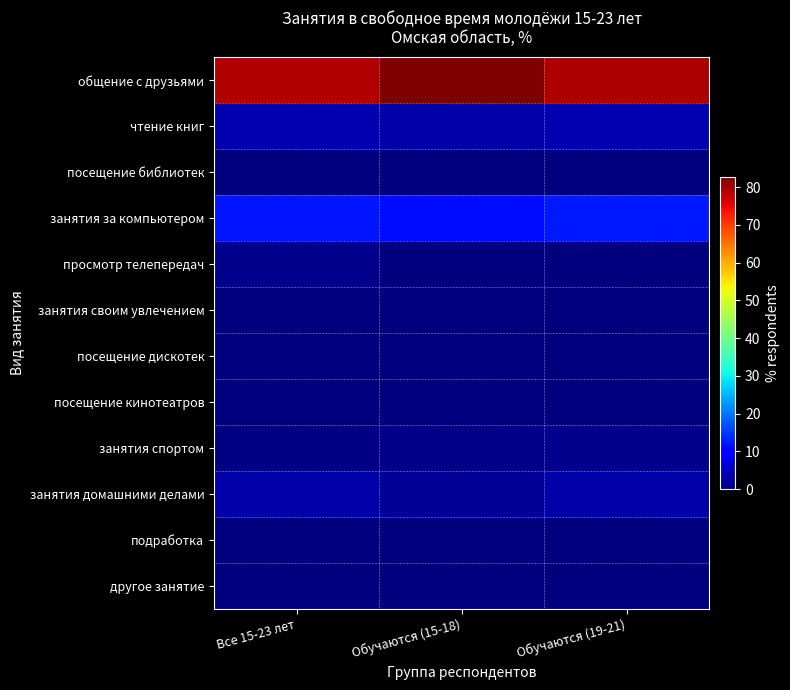

Count the number of categories in the chart.

3